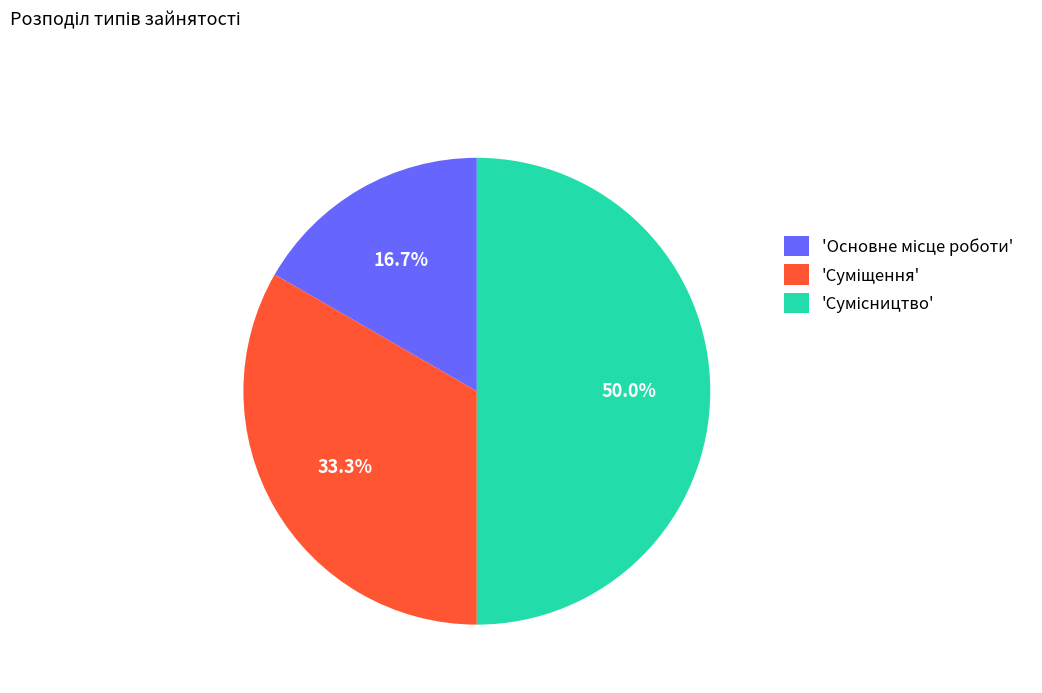

Rank the categories by value from lowest to highest.

Основне місце роботи, Суміщення, Сумісництво